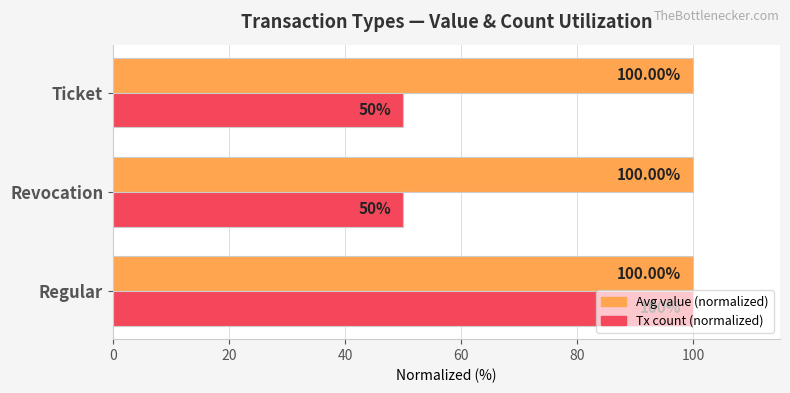

What is the maximum value shown in the chart?

100.0